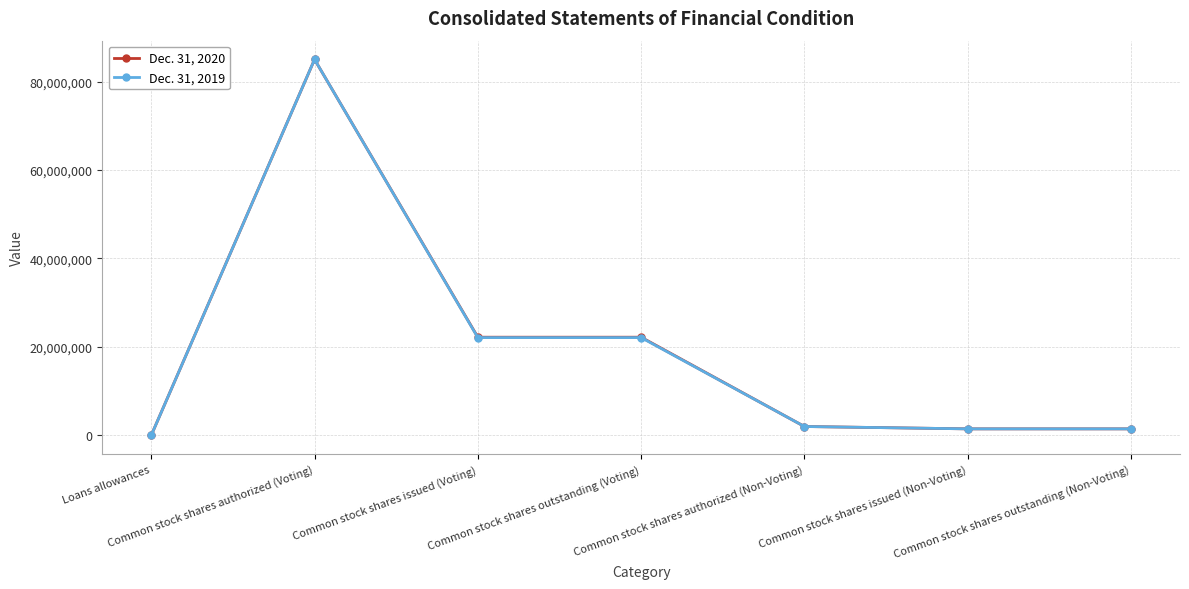

Rank the series by their average value, from highest to lowest.

Dec. 31, 2020, Dec. 31, 2019